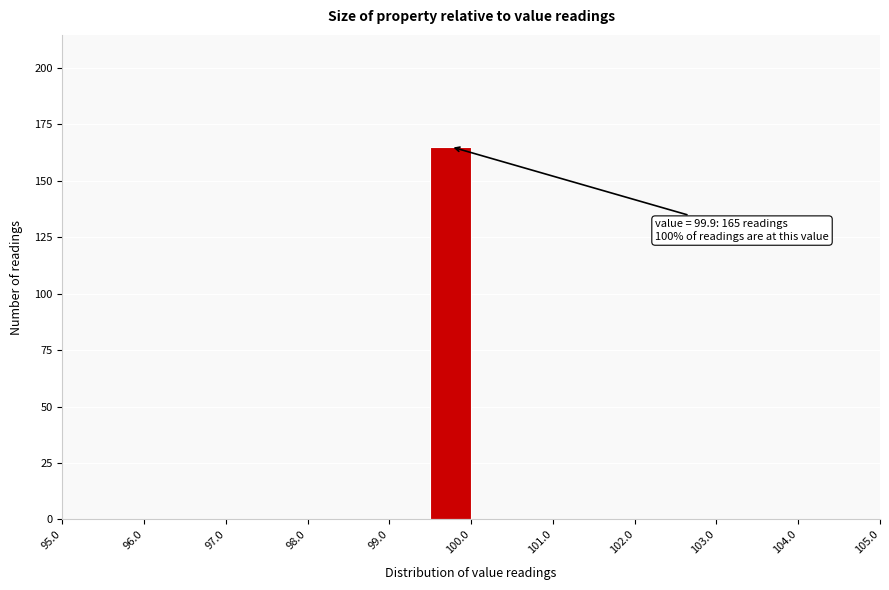

Over which range of the x-axis is the bar tallest?

99.5 to 100.0